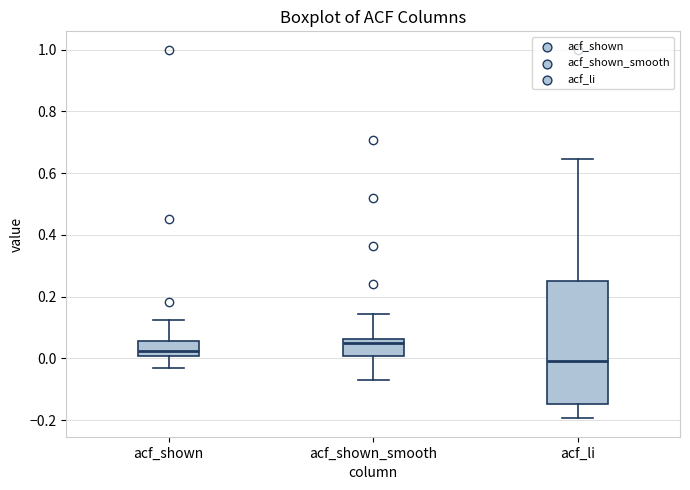

Reading left to right, transcribe this box plot: for each box, give where its median line is, the range the box spans, and where its two whiskers end, as read against the y-axis. The values are not printed on the chart, so give them approximately, as read against the axis.

acf_shown: median 0.02, box 0.00 to 0.06, whiskers -0.02 to 0.12
acf_shown_smooth: median 0.06 (just below the box's upper edge), box 0.00 to 0.06, whiskers -0.08 to 0.14
acf_li: median 0.00, box -0.14 to 0.26, whiskers -0.20 to 0.64